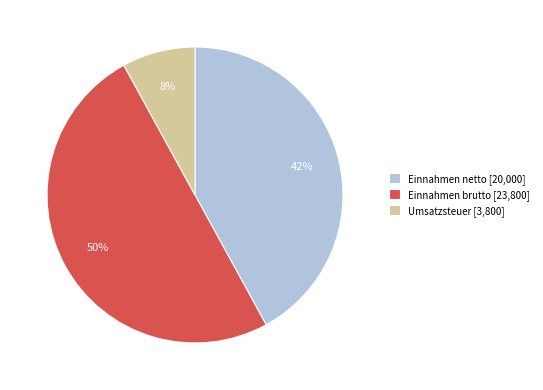

Is Einnahmen netto [20,000] the majority of the pie?

No